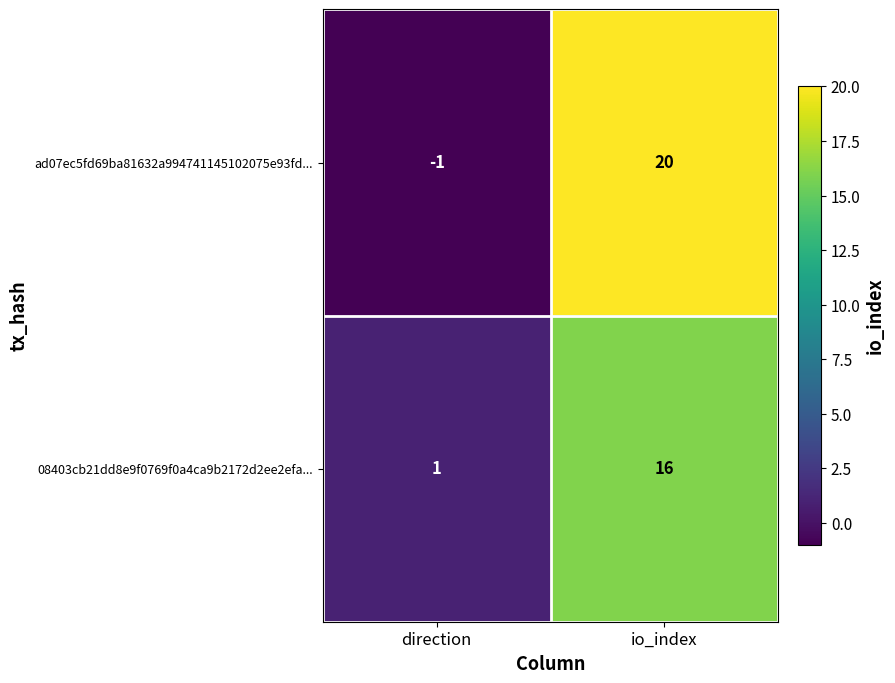

How many negative values does the ad07ec5fd69ba81632a994741145102075e93fd... series have?

1